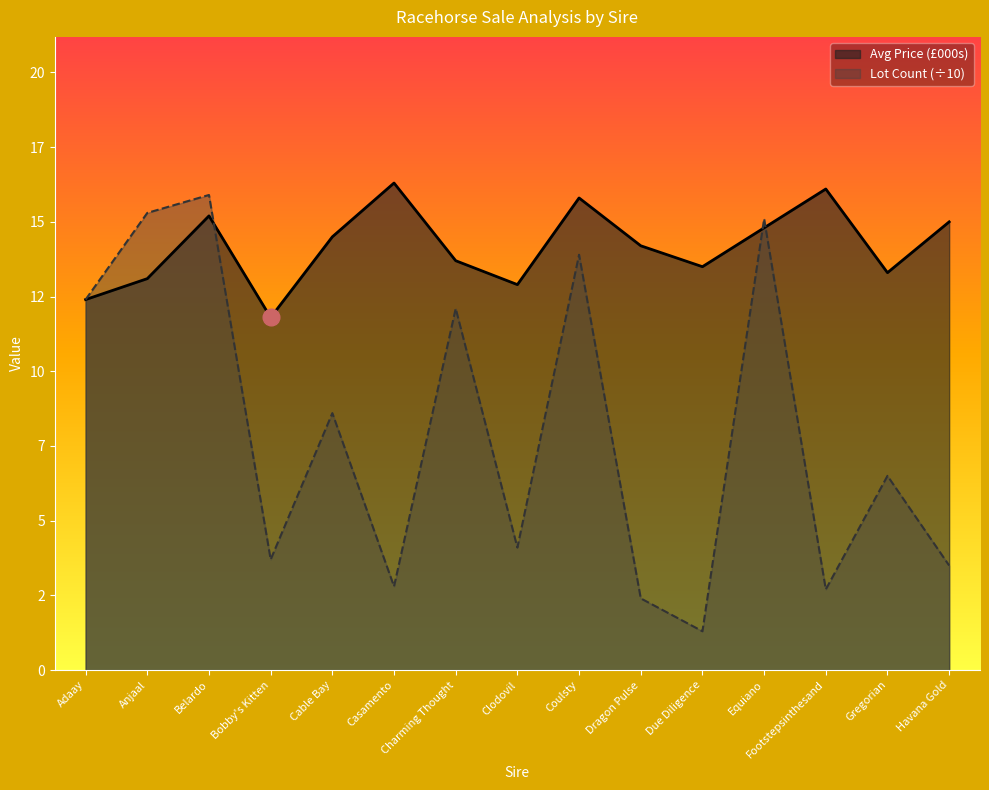

After their last crossing, which series has the higher values: Lot Count or Avg Price (£000s)?

Avg Price (£000s)